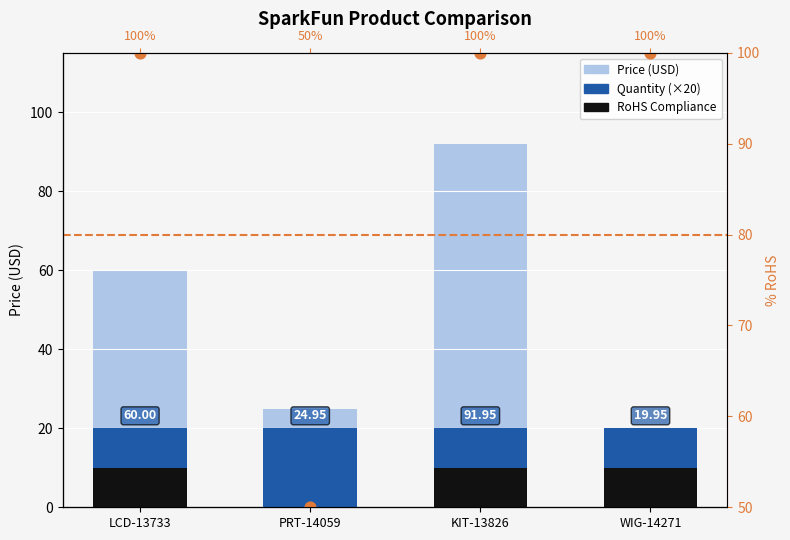

Which series has the largest total across all categories?

RoHS %